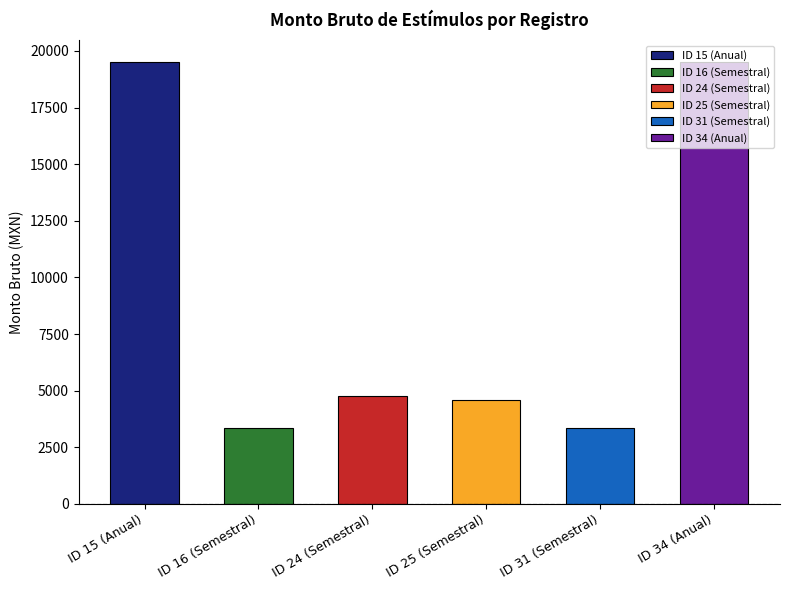

What is the change in value from ID 15 (Anual) to ID 16 (Semestral)?

-16135.4